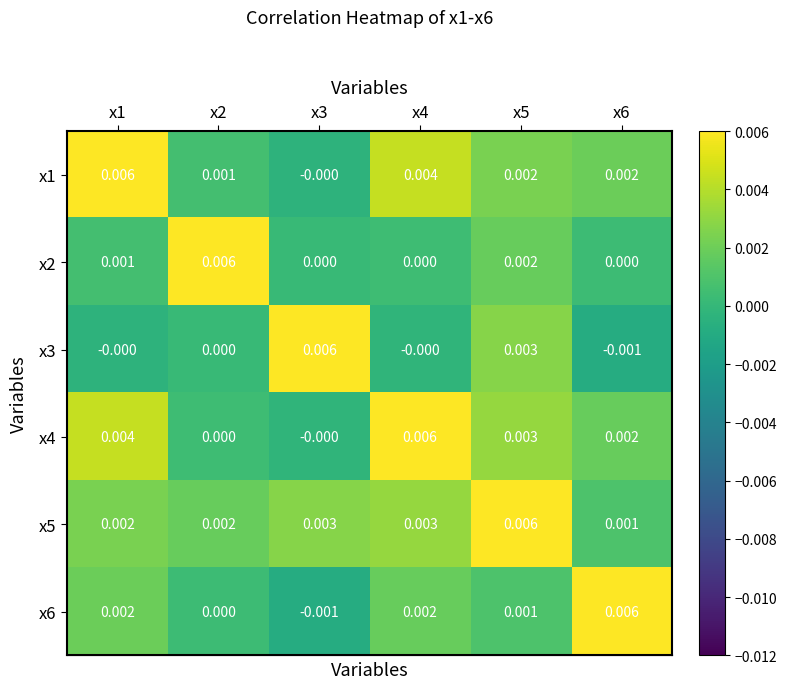

Is the value of x3 at x5 greater than the value of x6 at x4?

Yes